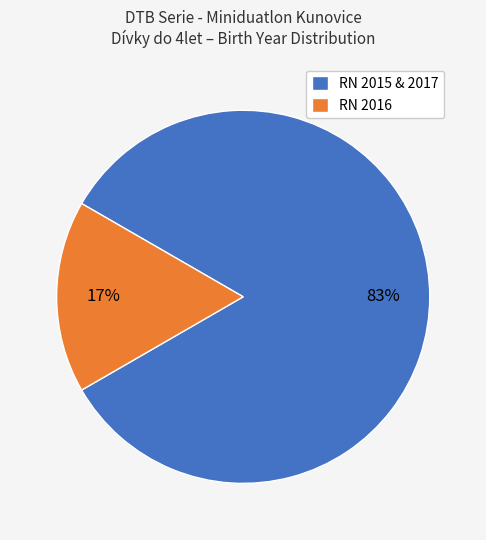

To the nearest percent, what is the combined percentage of RN 2015 & 2017 and RN 2016?

100%